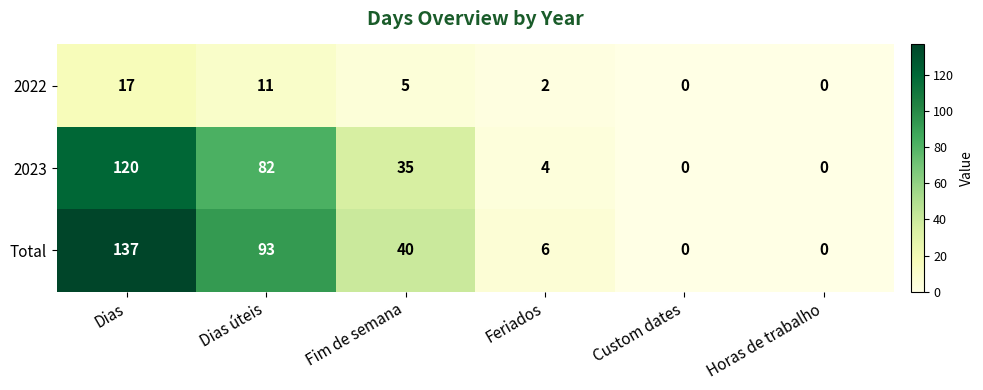

What is the highest value of the 2022 series?

17